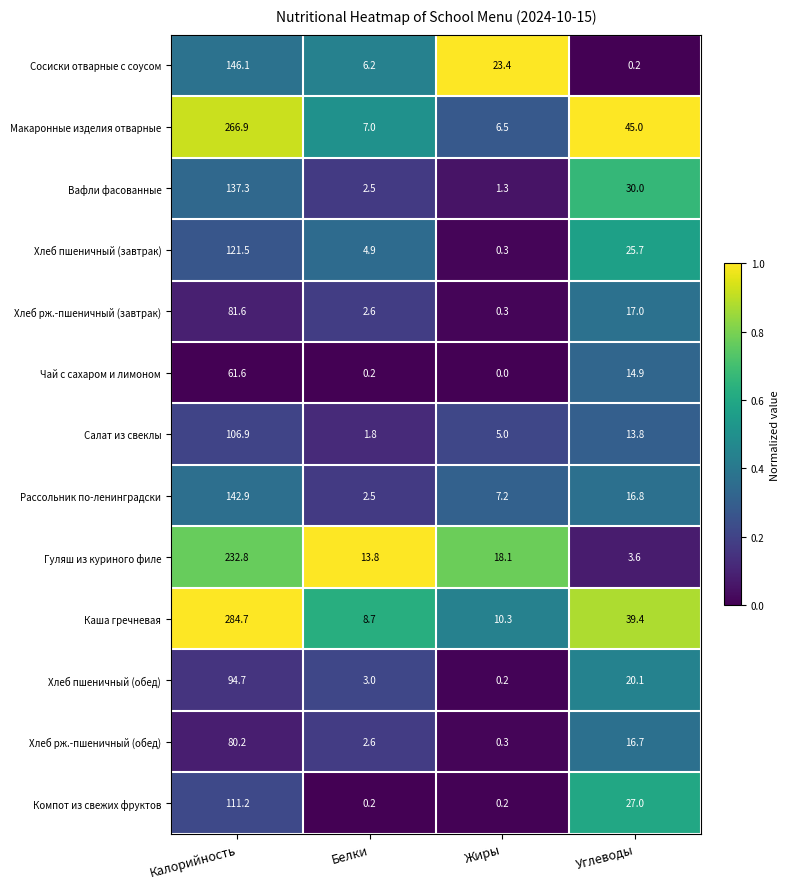

Rank the categories by Хлеб рж.-пшеничный (завтрак) value from highest to lowest.

Калорийность, Углеводы, Белки, Жиры